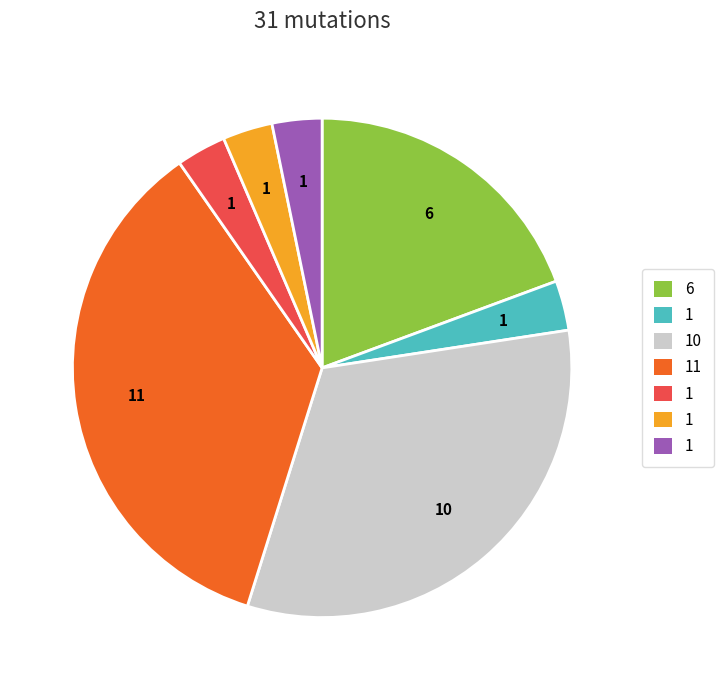

Is there any slice that represents more than half of the pie?

No